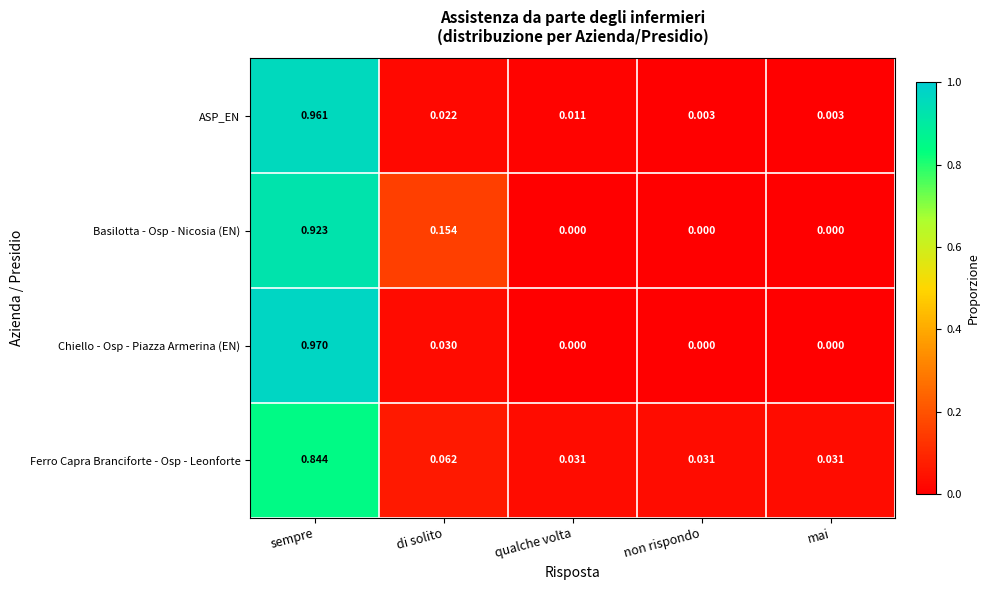

At di solito, list the series in order from largest to smallest.

Basilotta - Osp - Nicosia (EN), Ferro Capra Branciforte - Osp - Leonforte, Chiello - Osp - Piazza Armerina (EN), ASP_EN